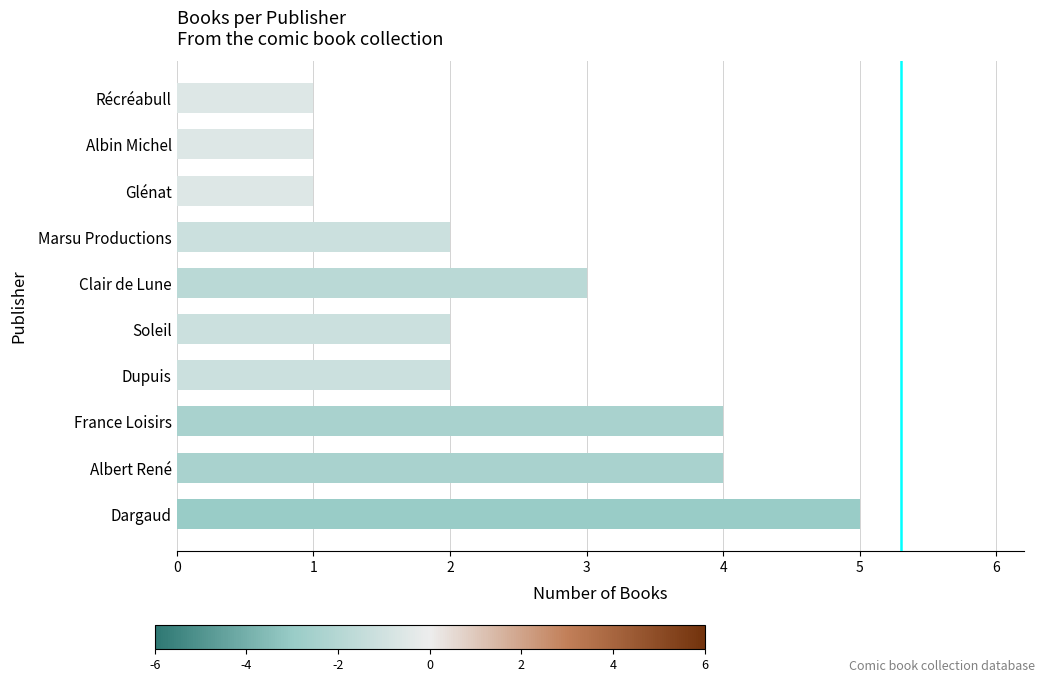

The value at Glénat is 1. True or false?

True